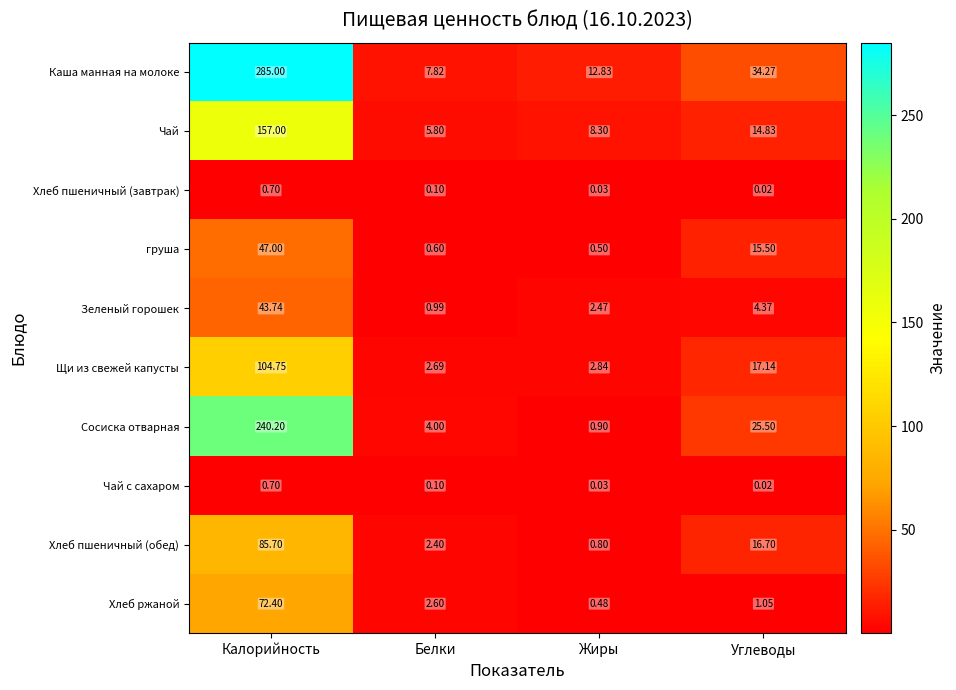

Which series changed the most between Калорийность and Углеводы?

Каша манная на молоке